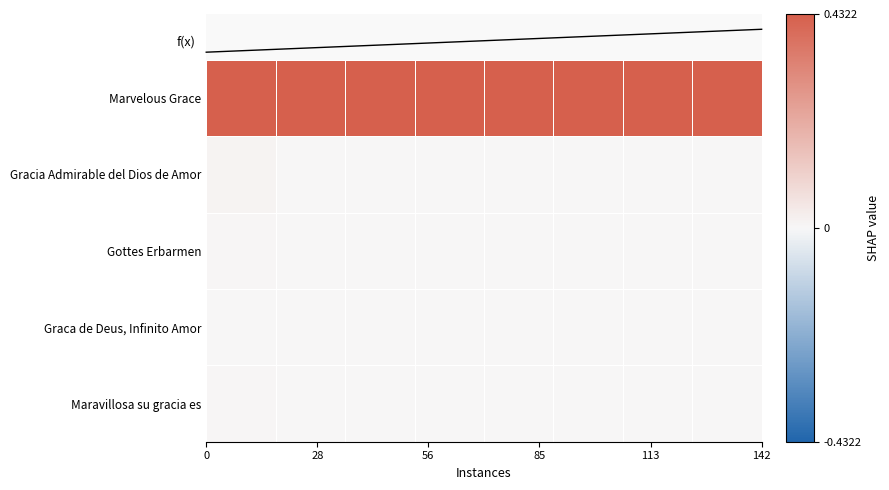

How many series are shown in this chart?

5